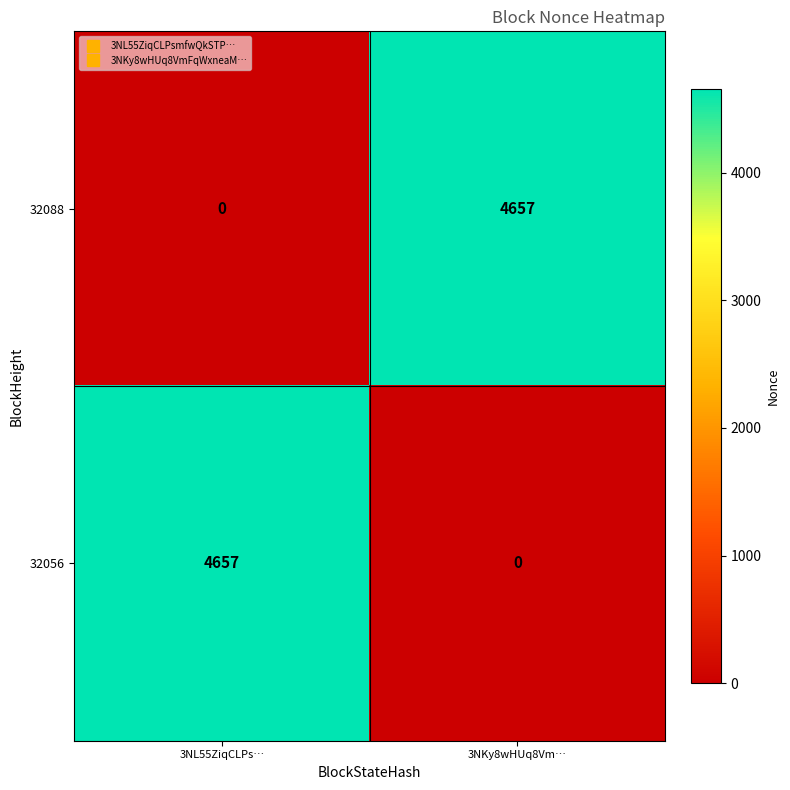

Which category has the highest value in the 32088 series?

3NKy8wHUq8Vm…